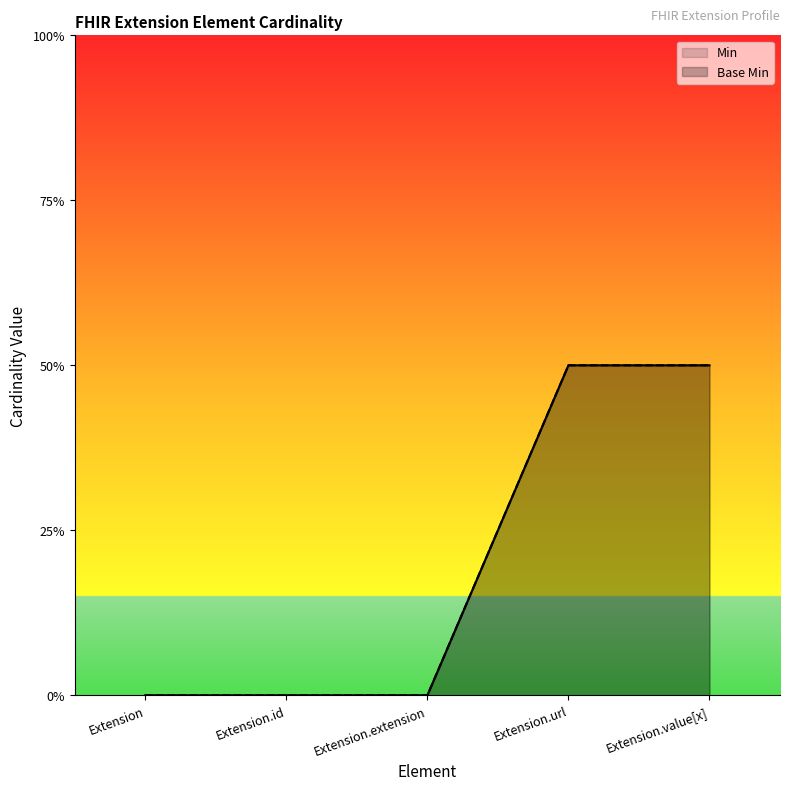

How many data points does each series have?

5